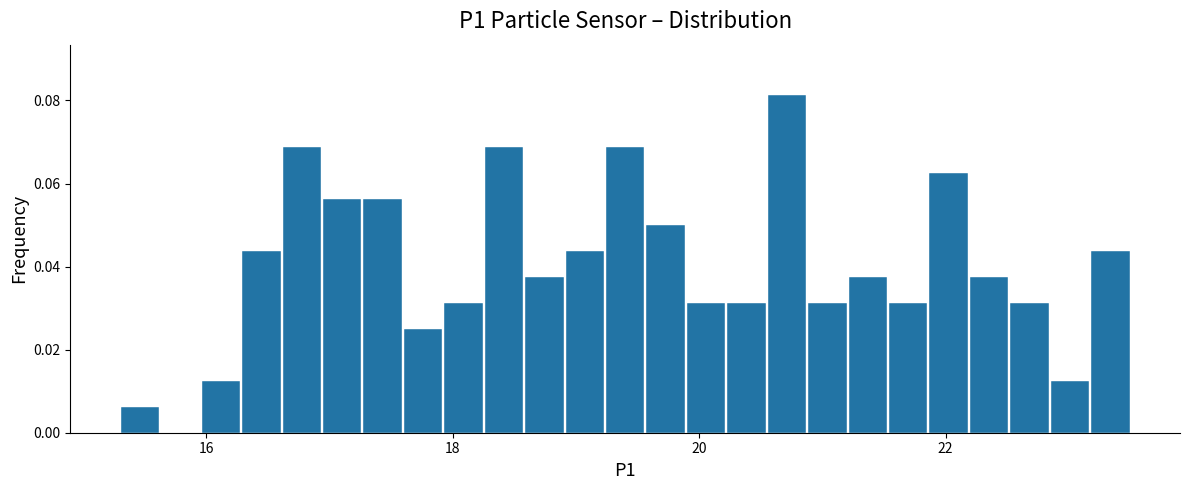

Around what value on the x-axis is the tallest bar? Give the approximate position of its centre, as read against the axis.

20.8